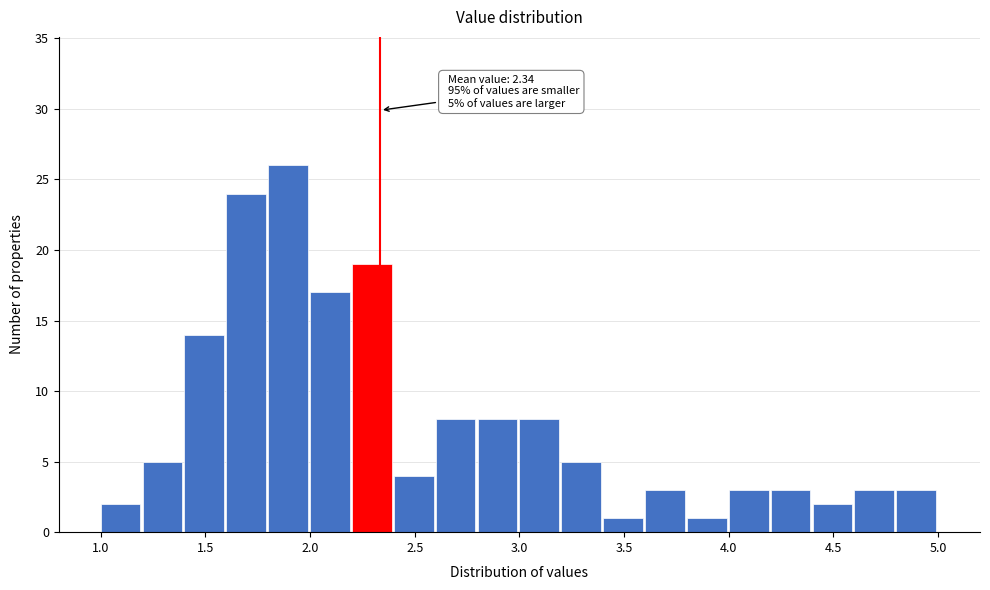

Over which range of the x-axis is the bar tallest?

1.8 to 2.0